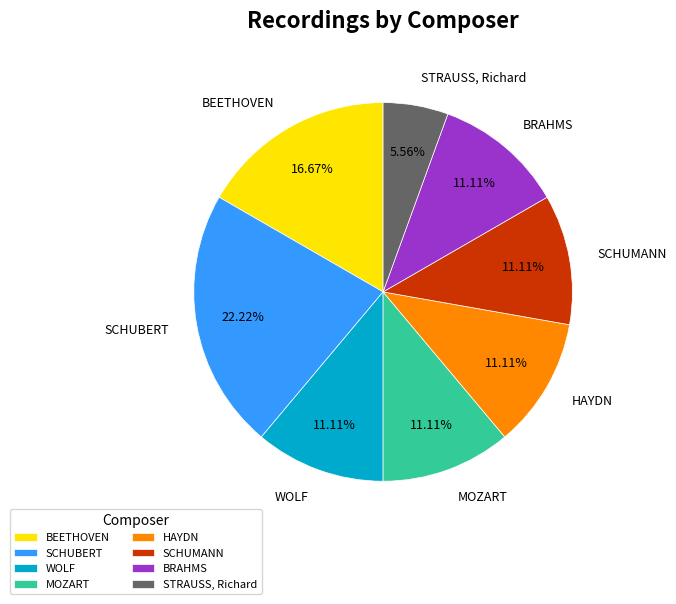

What portion of the pie excludes HAYDN?

88.9%